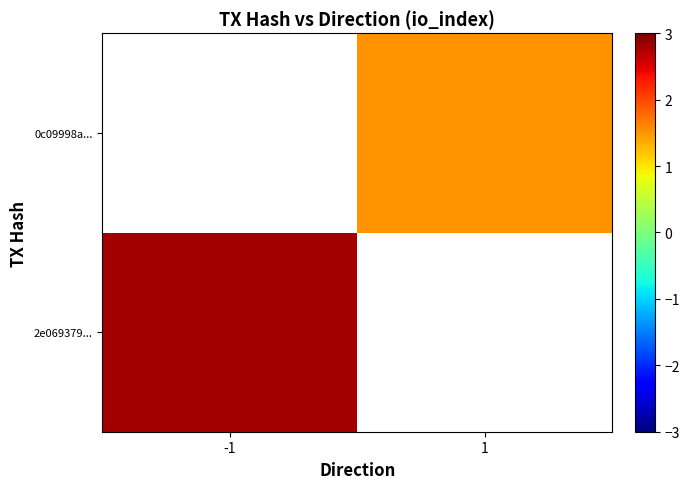

List the series in order of their peak value, lowest first.

2e069379..., 0c09998a...